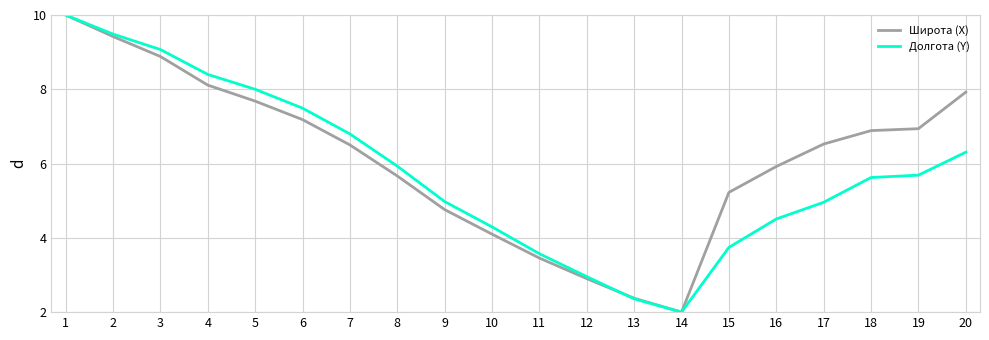

What is the difference between the highest and lowest values at 6?

0.3